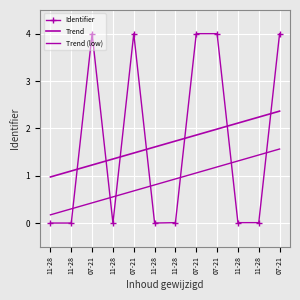

What is the difference between the highest and lowest values at 11-28?

1.0